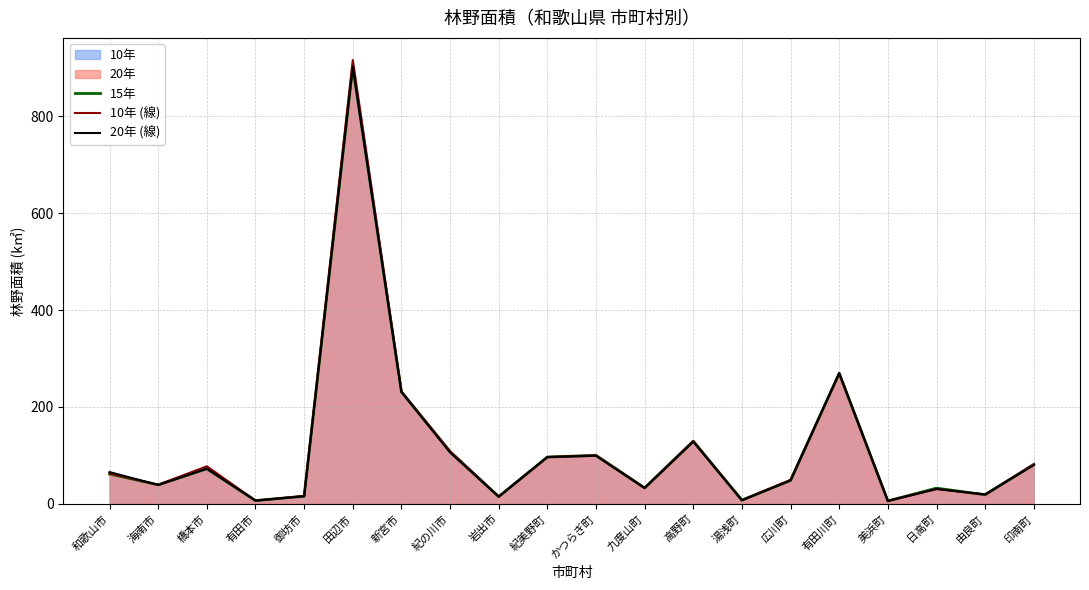

What position from the left is 美浜町?

17